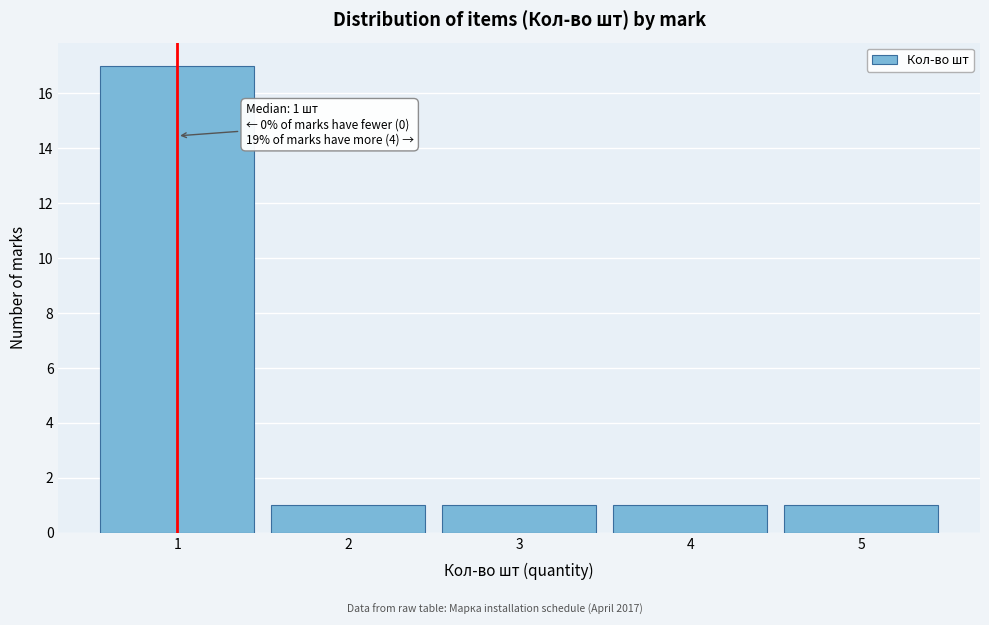

Reading right to left, extract all data points from this chart.

1	1	1	1	17